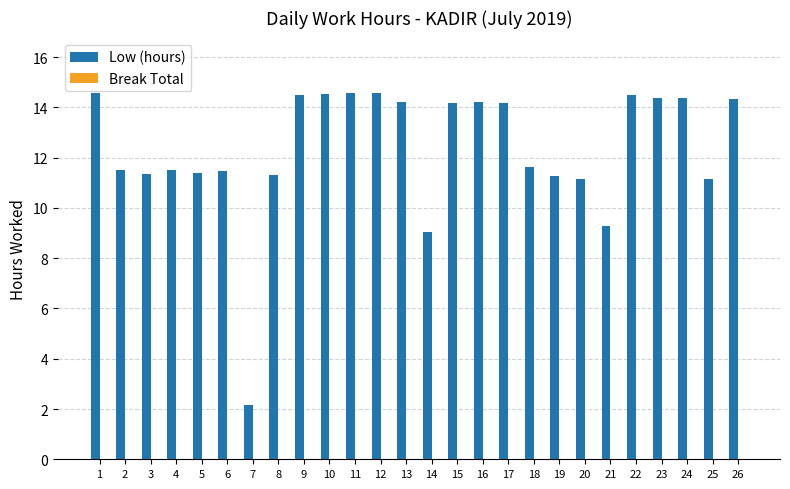

What is the sum of the values at 12 and 1?

29.2